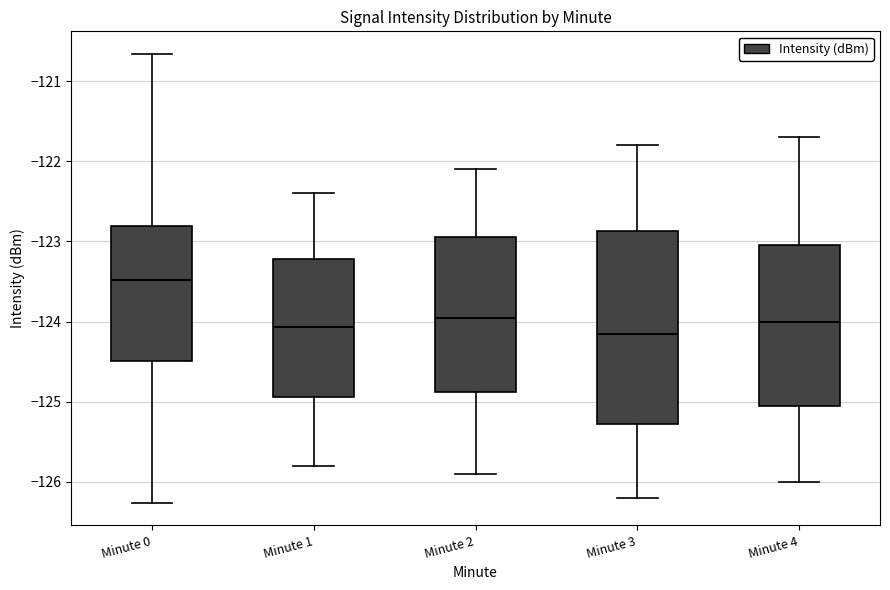

Reading left to right, transcribe this box plot: for each box, give where its median line is, the range the box spans, and where its two whiskers end, as read against the y-axis. The values are not printed on the chart, so give them approximately, as read against the axis.

Minute 0: median -123.5, box -124.5 to -122.8, whiskers -126.3 to -120.7
Minute 1: median -124.1, box -124.9 to -123.2, whiskers -125.8 to -122.4
Minute 2: median -123.9, box -124.9 to -122.9, whiskers -125.9 to -122.1
Minute 3: median -124.1, box -125.3 to -122.9, whiskers -126.2 to -121.8
Minute 4: median -124.0, box -125.0 to -123.0, whiskers -126.0 to -121.7